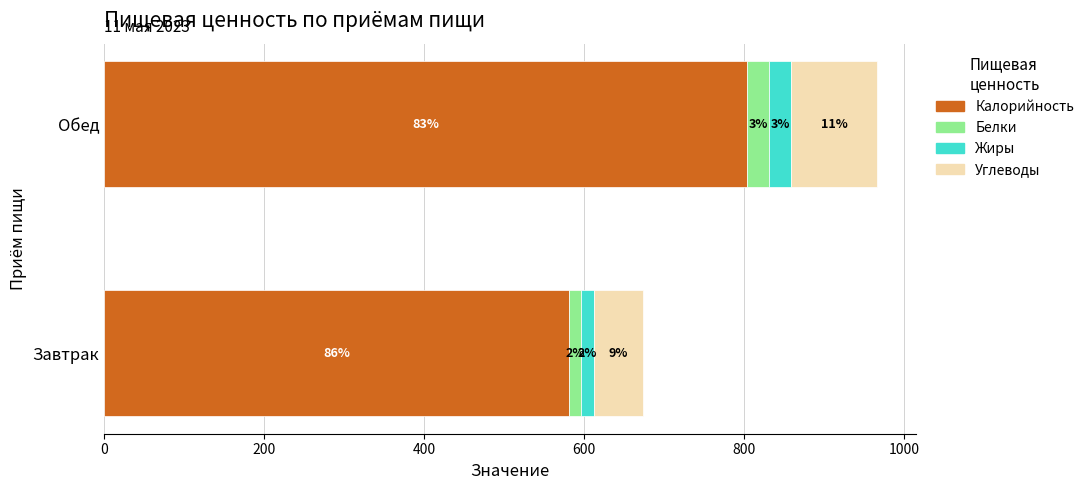

What are all the series names shown in the legend?

Калорийность, Белки, Жиры, Углеводы